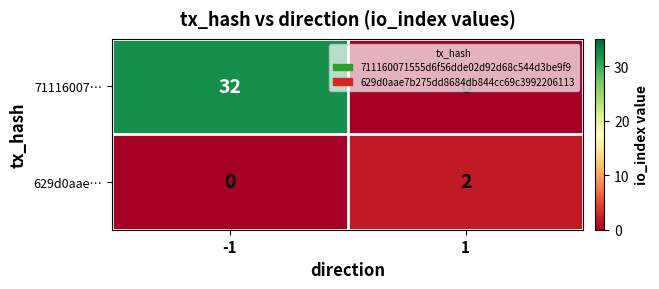

What is the greatest value displayed?

32